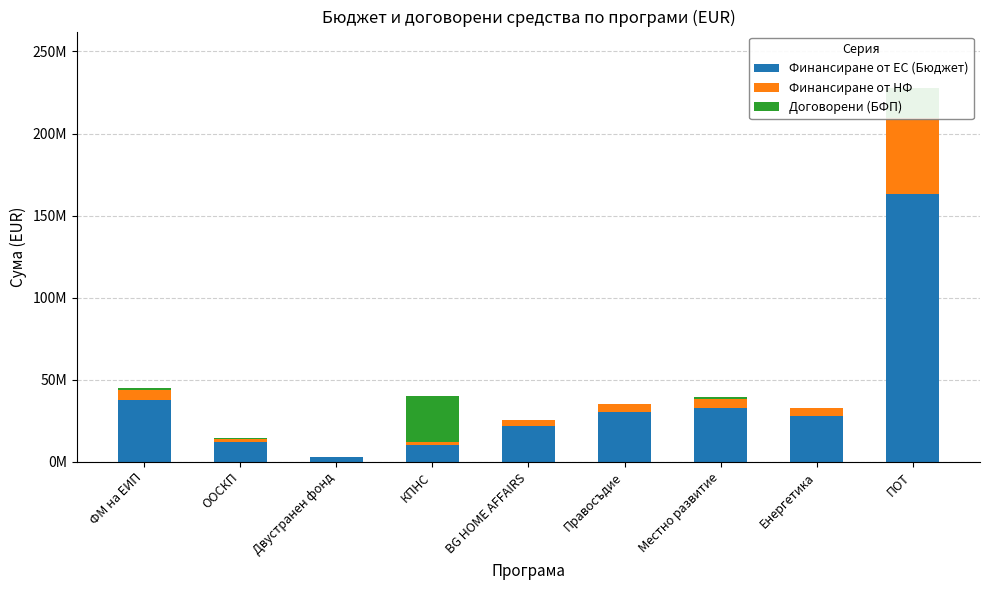

Between Двустранен фонд and Местно развитие, which is larger?

Местно развитие